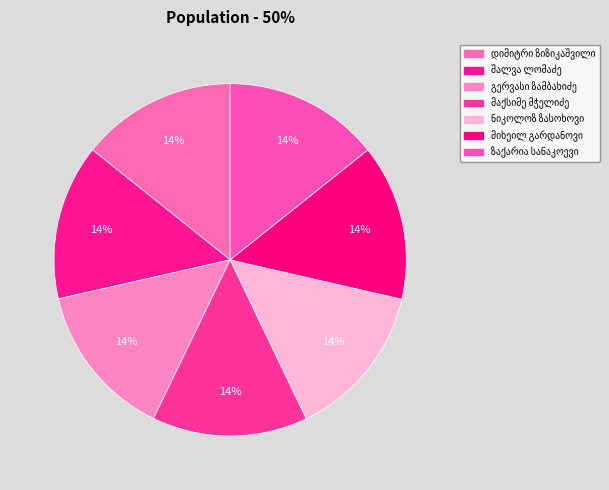

To the nearest percent, what is the average slice percentage?

14%